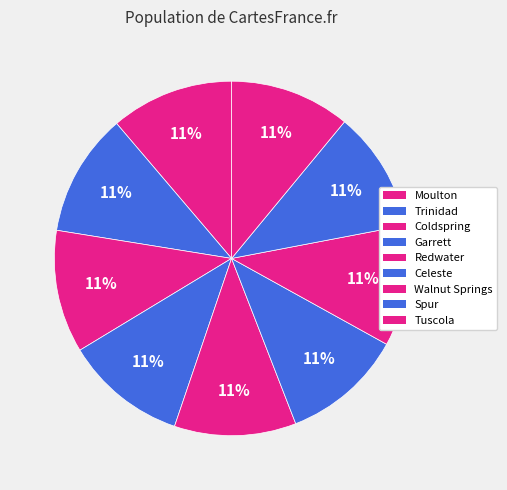

To the nearest percent, what percentage of the pie is Celeste?

11%